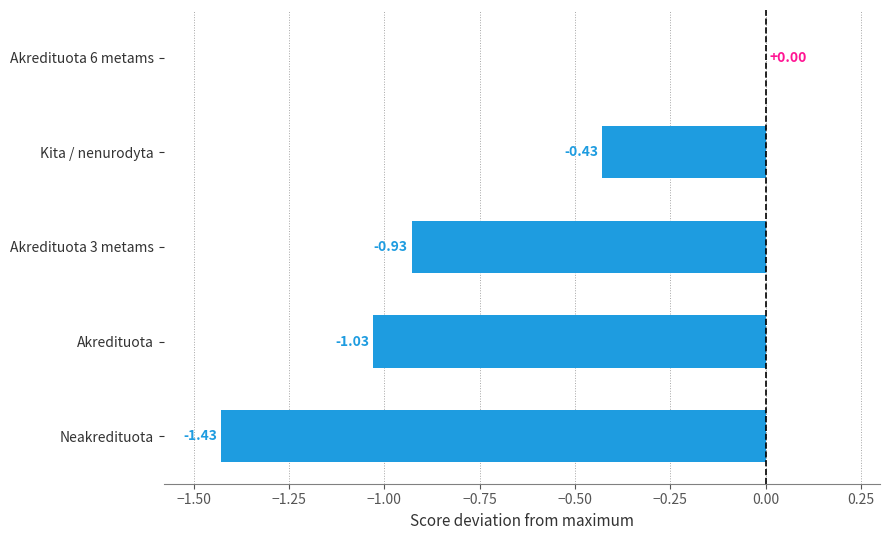

What is the sum of all values?

-3.8